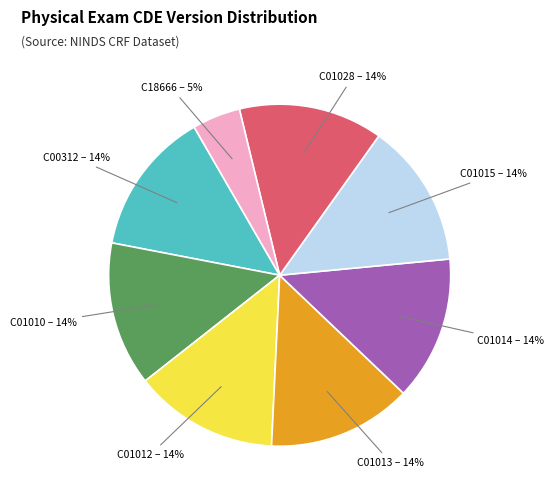

Does any single category account for the majority?

No